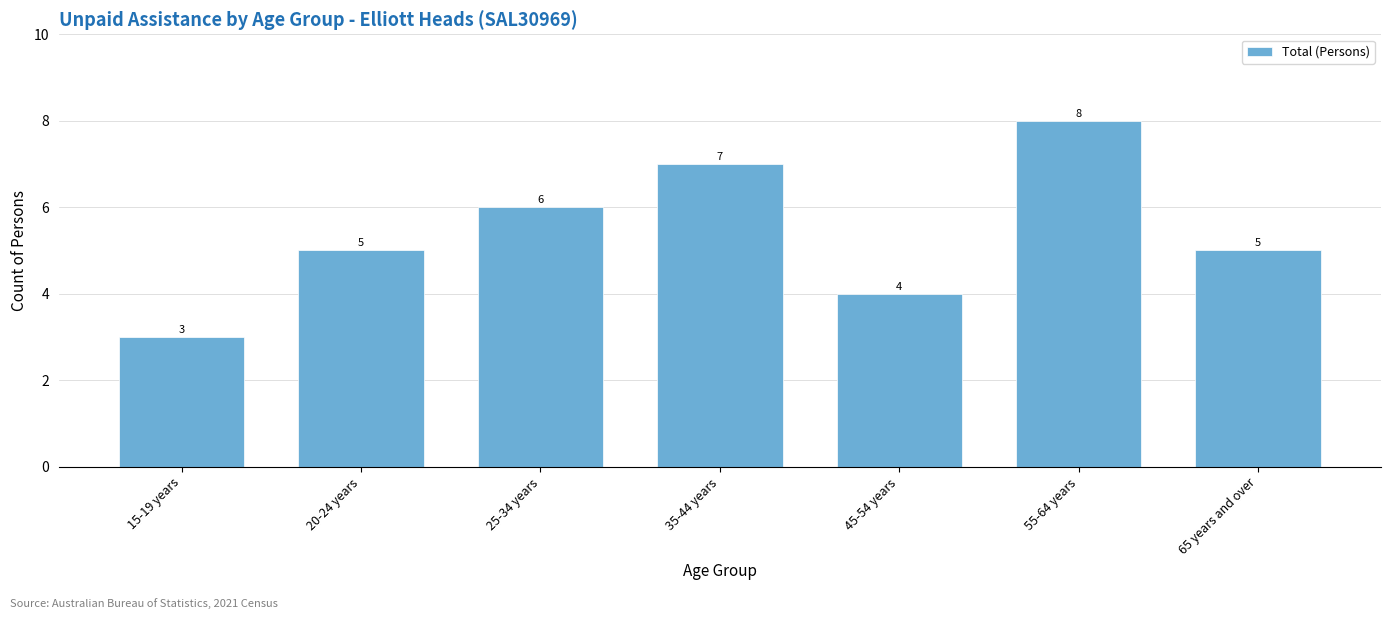

Reading right to left, extract all data points from this chart.

65 years and over=5	55-64 years=8	45-54 years=4	35-44 years=7	25-34 years=6	20-24 years=5	15-19 years=3